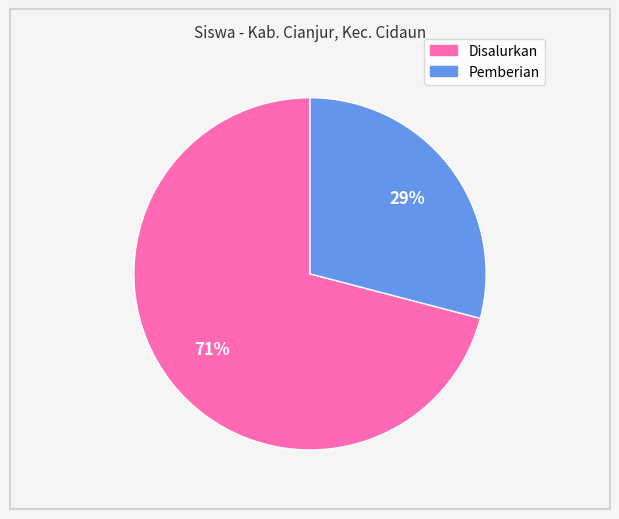

Is there any slice that represents more than half of the pie?

Yes